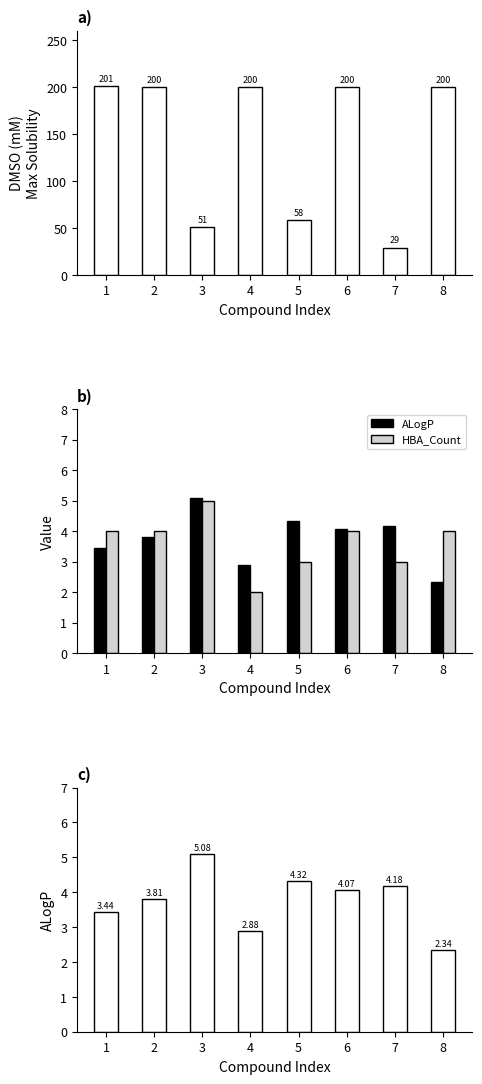

What is the value of the ALogP bar at the 1st from the left?

3.4